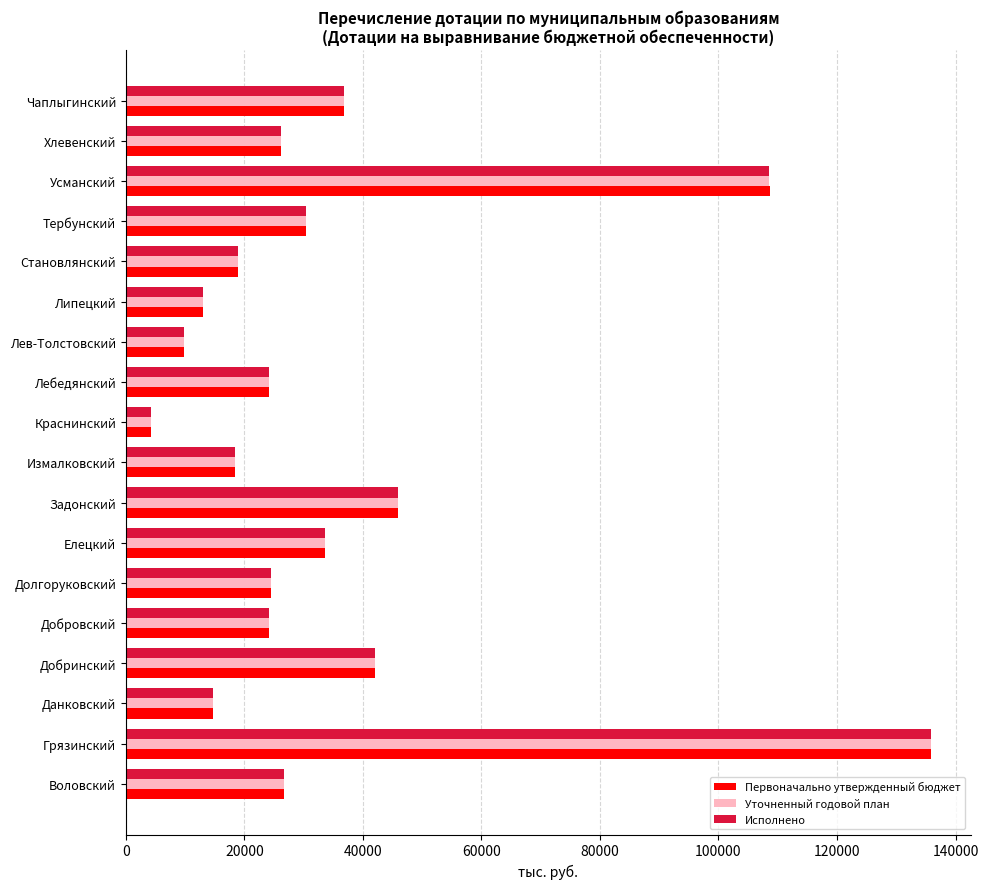

Is the value of Первоначально утвержденный бюджет at Становлянский greater than the value of Уточненный годовой план at Елецкий?

No